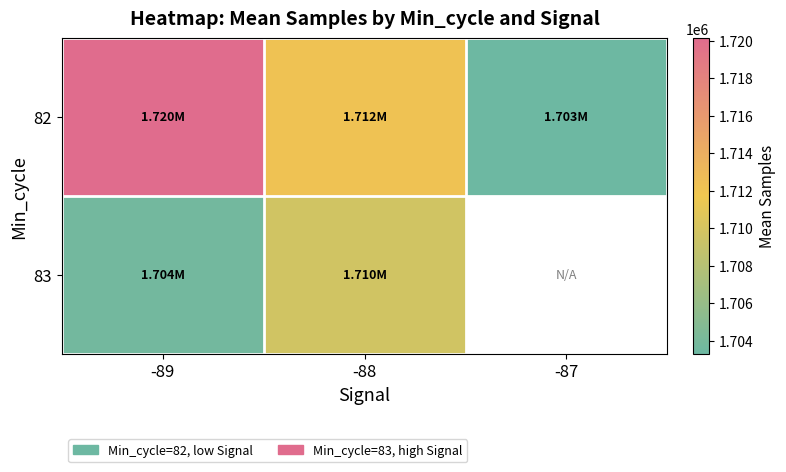

Rank the categories by 82 value from highest to lowest.

-89, -88, -87